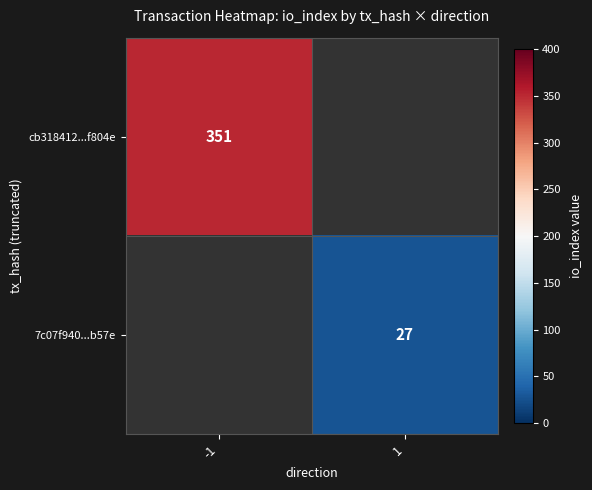

The 7c07f940...b57e series shows 42 at 1. True or false?

False